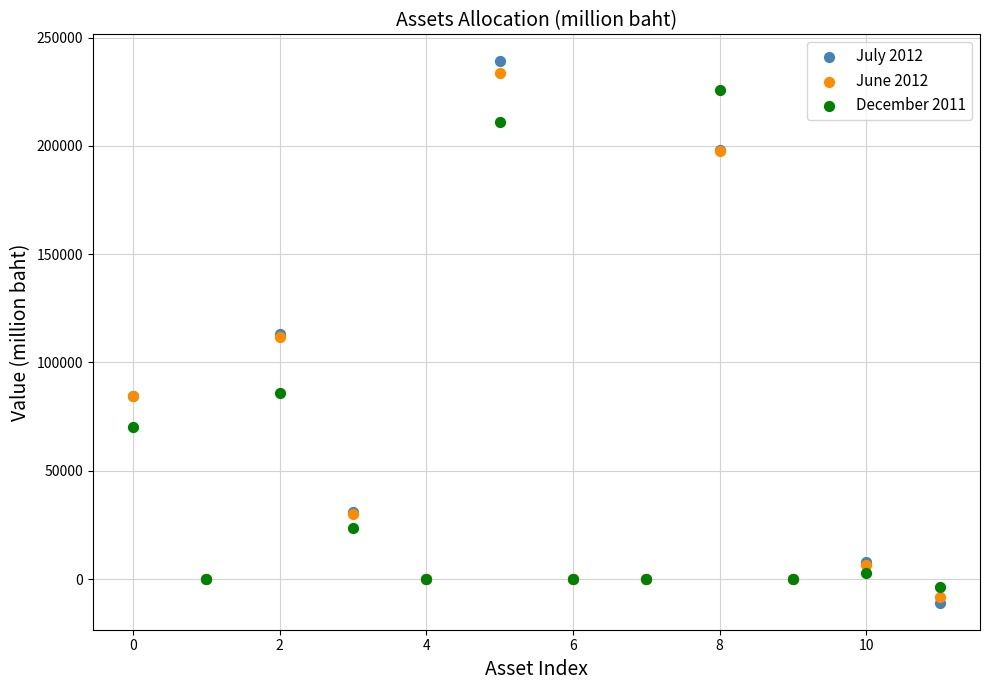

Which series has the widest spread of Y values?

July 2012